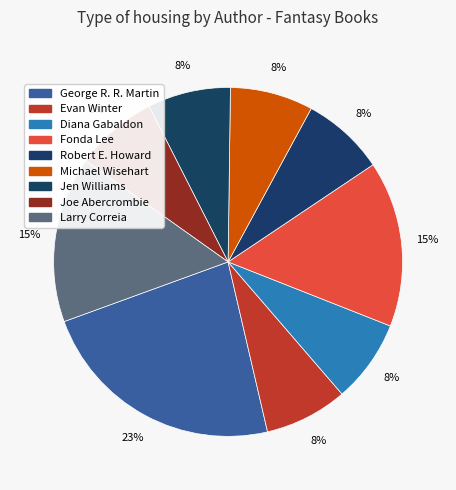

What percentage is the Jen Williams slice, to the nearest percent?

8%